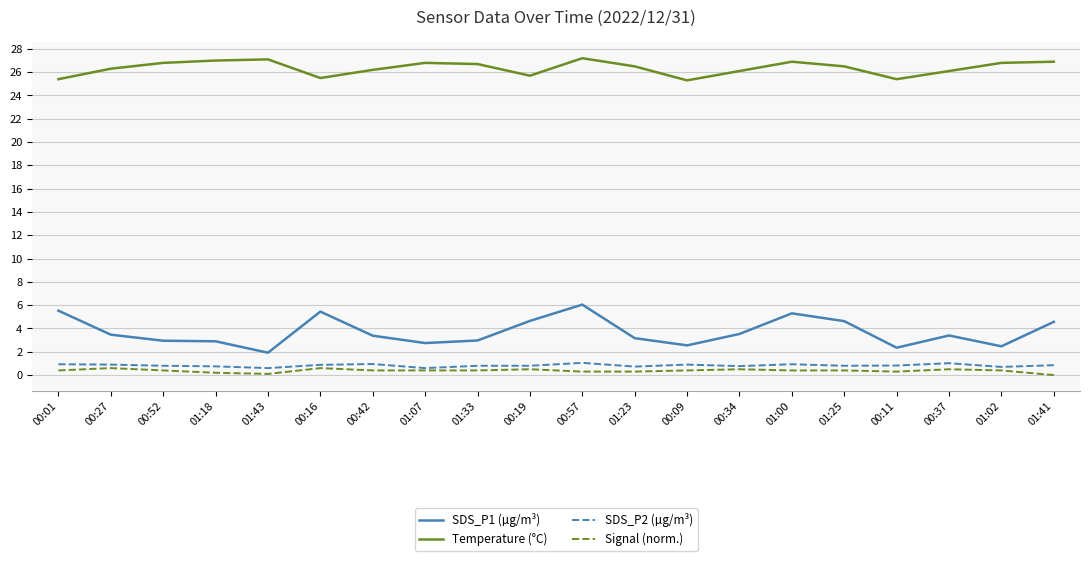

What is the spread (max minus min) of values at 00:16?

24.9